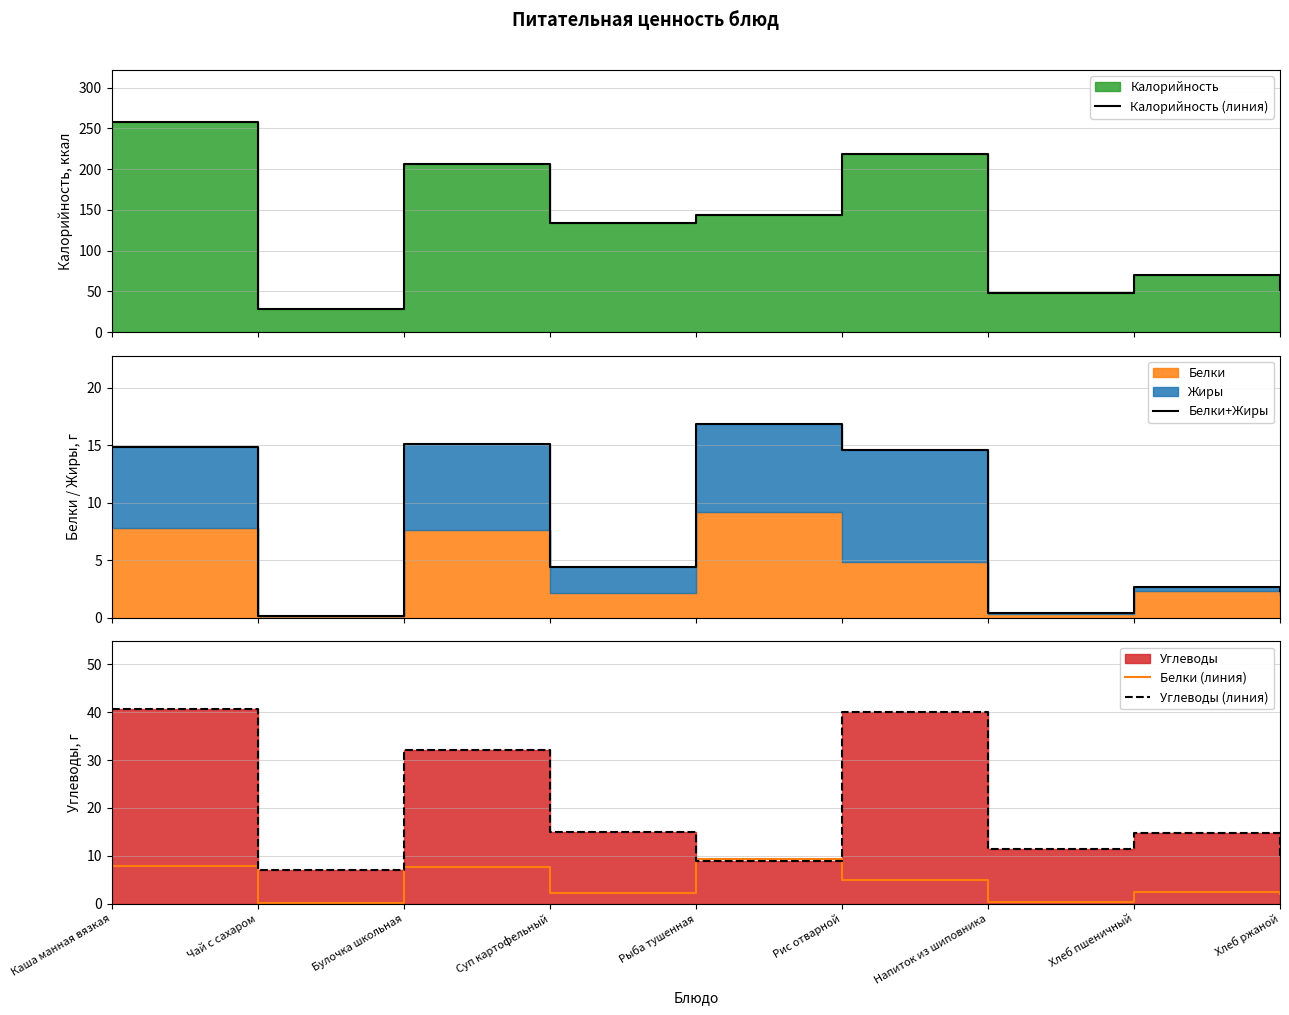

Where is Белки (линия) nearest to the value 4?

Рис отварной